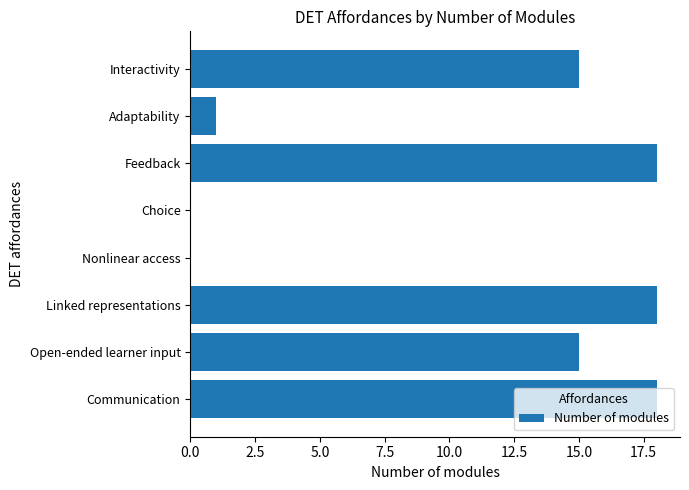

How many series are shown in this chart?

1